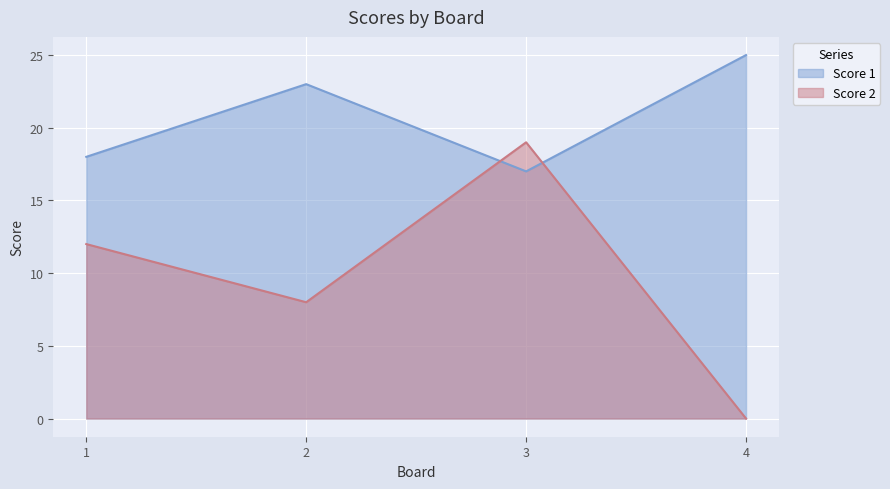

At which label does Score 2 first exceed 12?

3